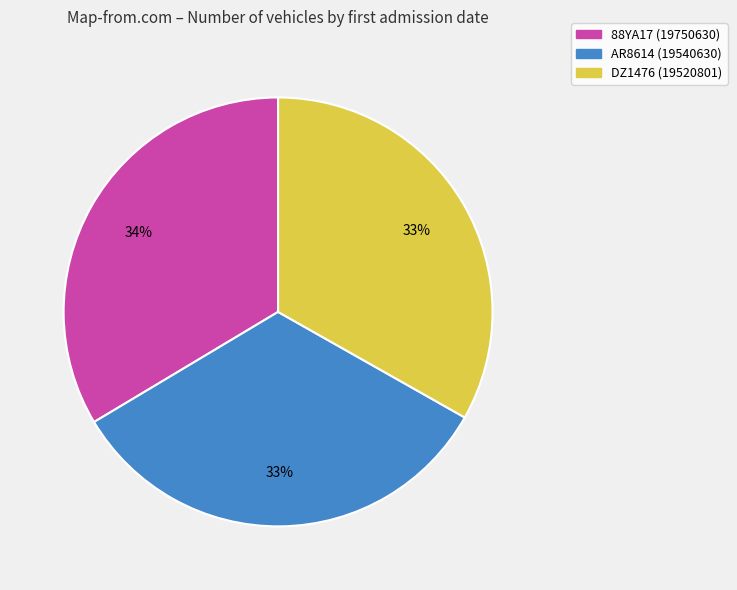

To the nearest percent, what portion does AR8614 represent?

33%